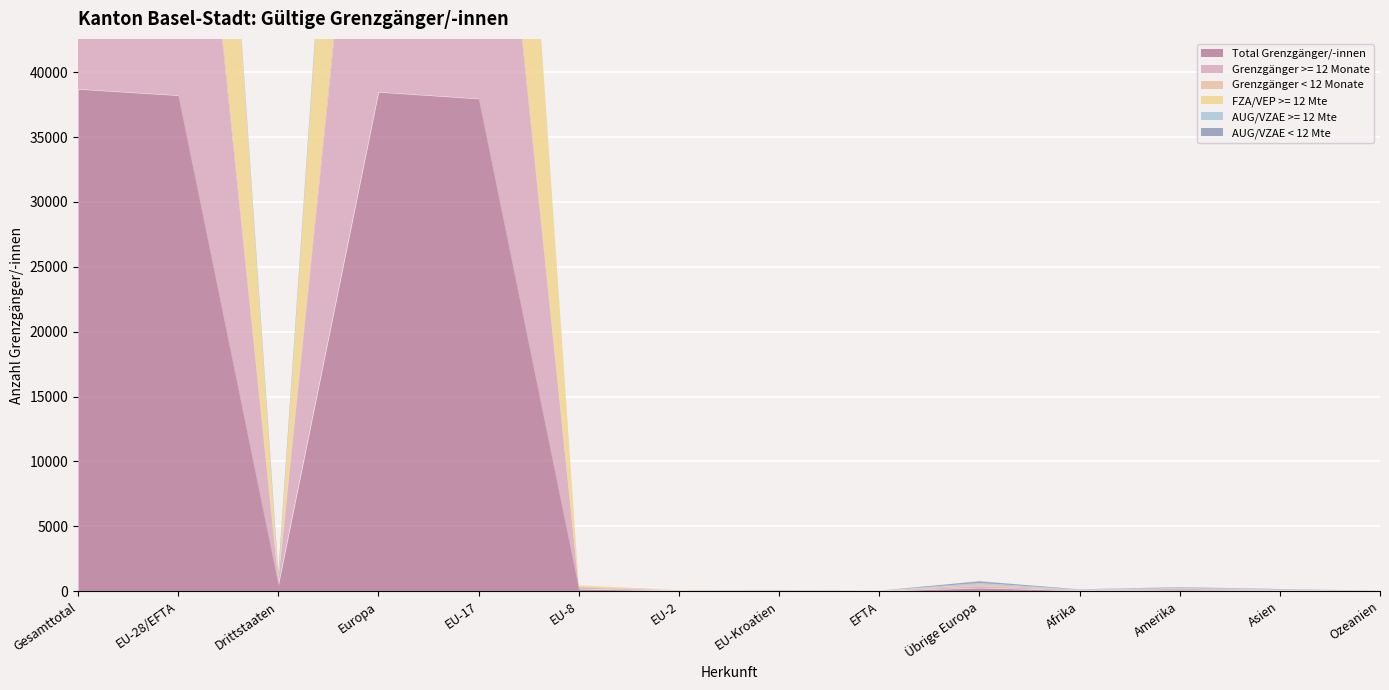

Which series has the largest total across all categories?

Total Grenzgänger/-innen